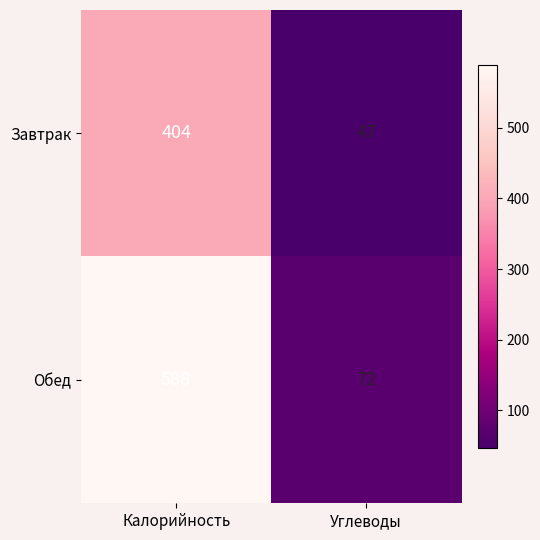

At Углеводы, list the series in order from largest to smallest.

Обед, Завтрак